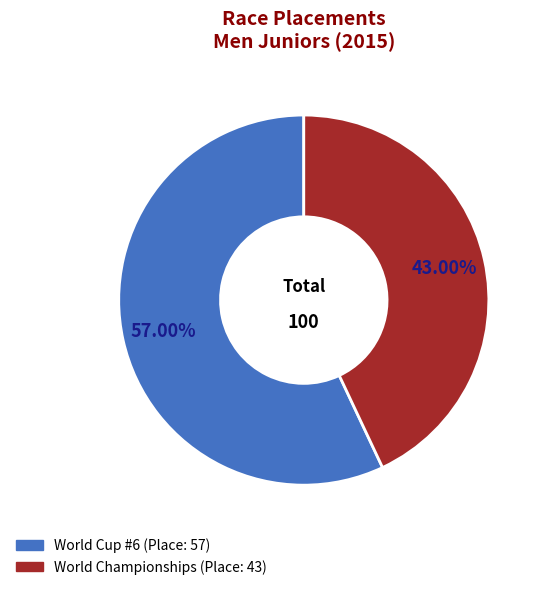

Does World Cup #6 account for over 50% of the chart?

Yes